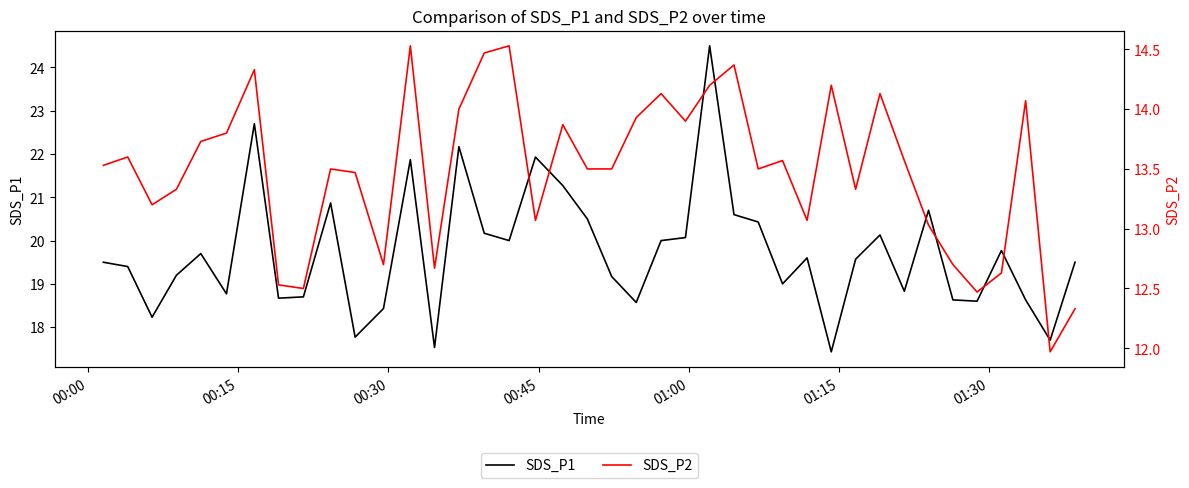

What is the maximum value for SDS_P1?

24.5